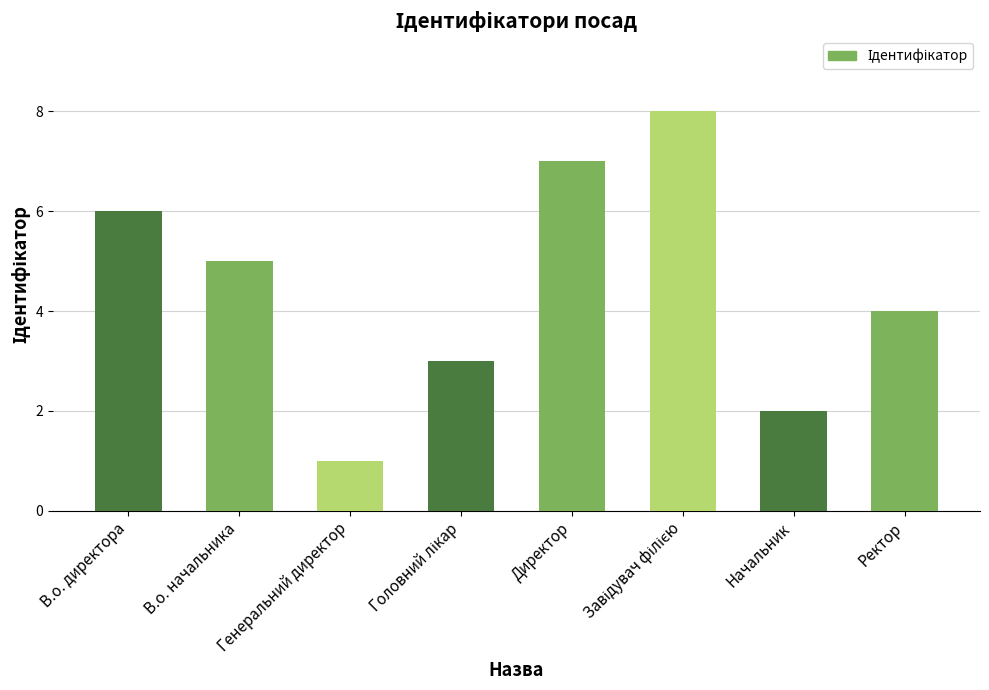

What is the change in value from Генеральний директор to Начальник?

+1